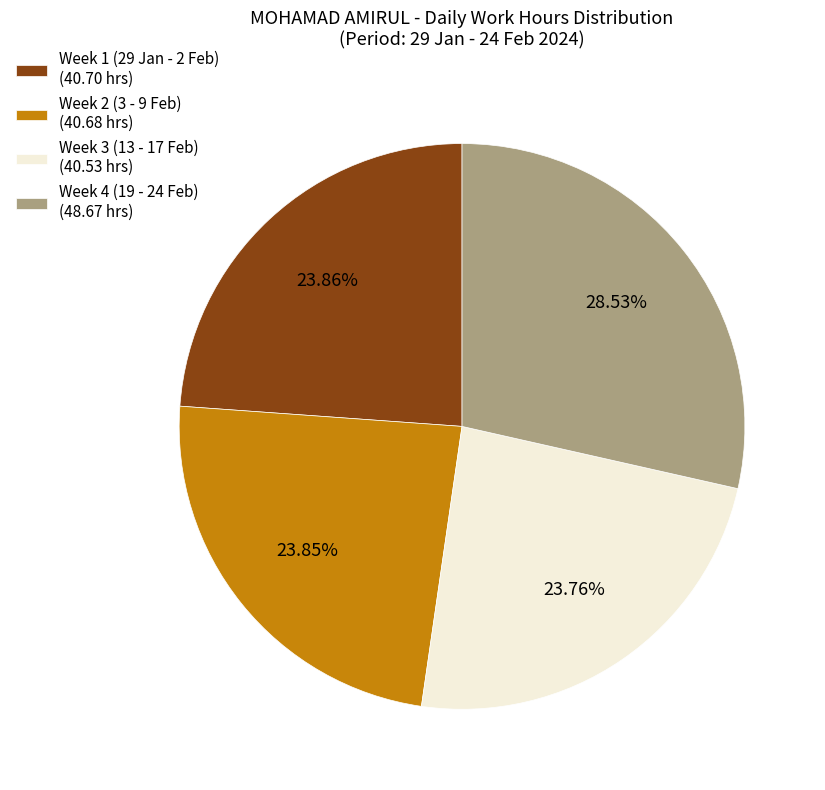

What is the ratio of the value at Week 4 (19 - 24 Feb) (48.67 hrs) to the value at Week 2 (3 - 9 Feb) (40.68 hrs)?

1.2